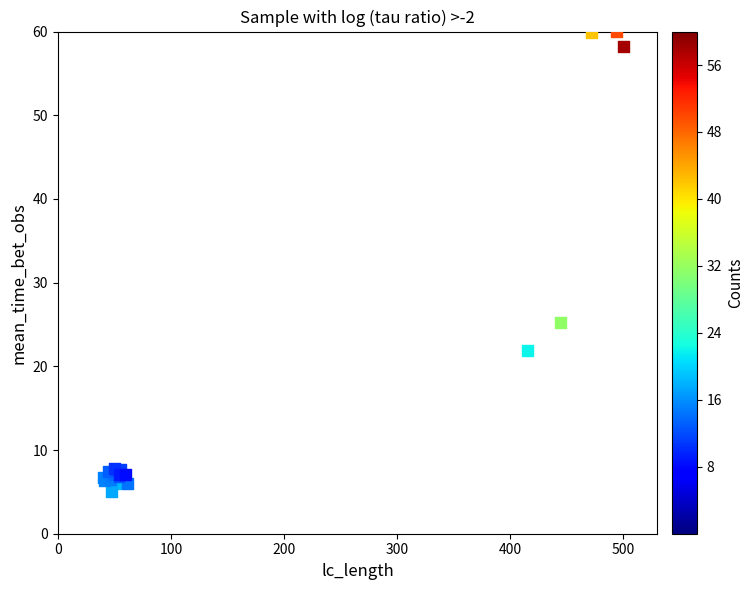

What Y value in the scatter plot is closest to 32?

25.2